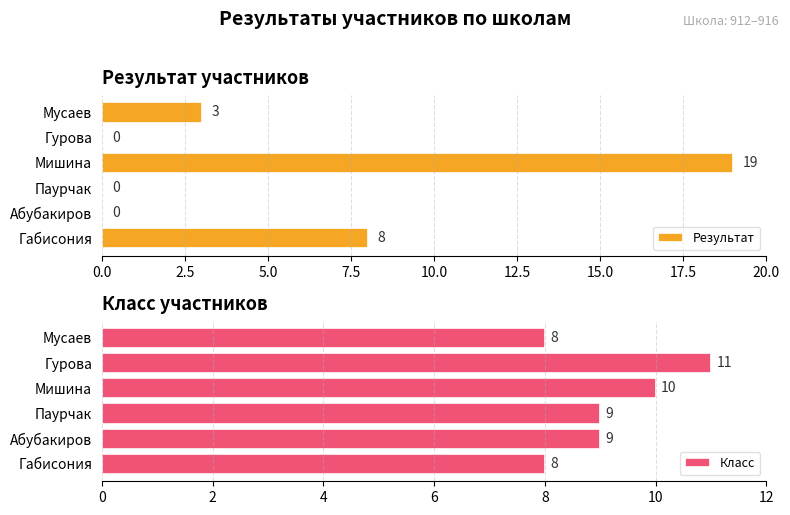

The Результат series shows 11 at Гурова. True or false?

False